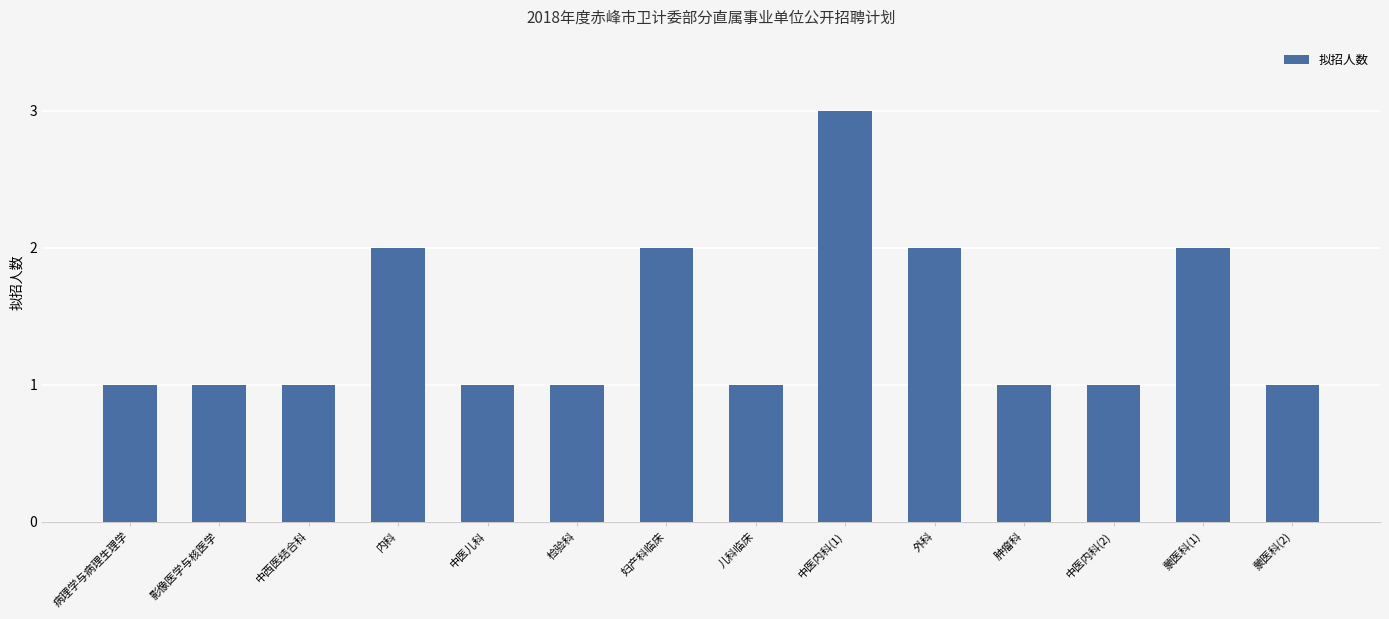

Between 内科 and 检验科, which is larger?

内科